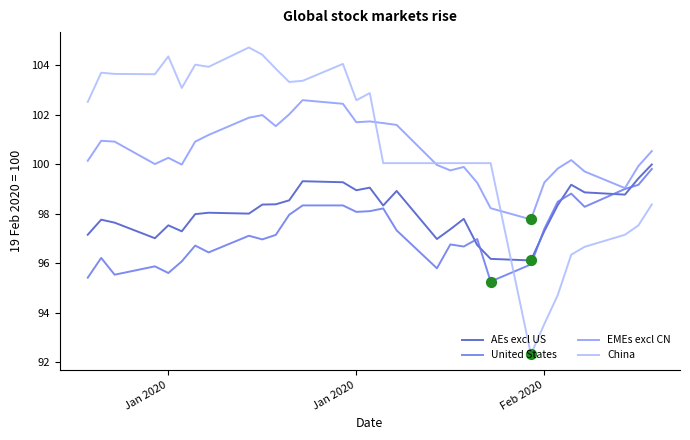

How many times do United States and China cross each other?

1